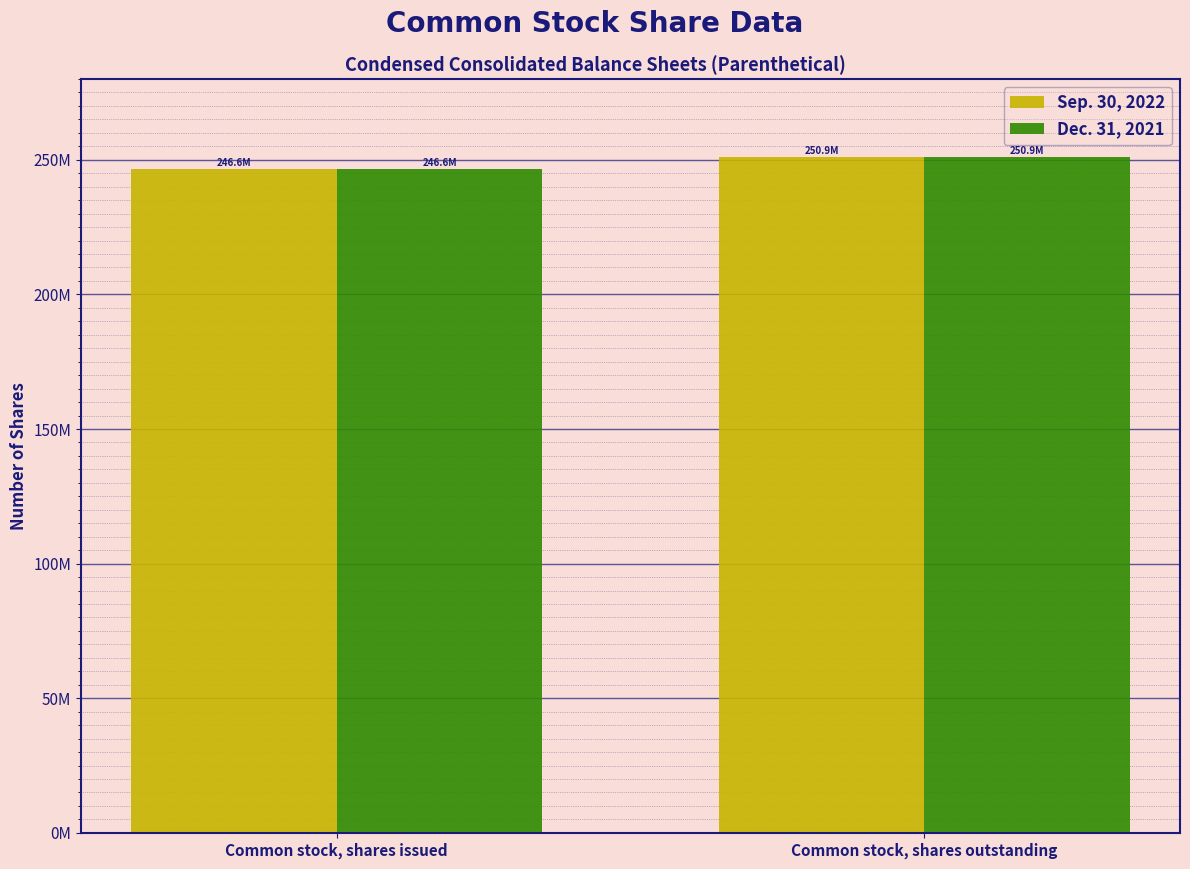

What is the difference between the maximum and minimum values in the Sep. 30, 2022 series?

4300000